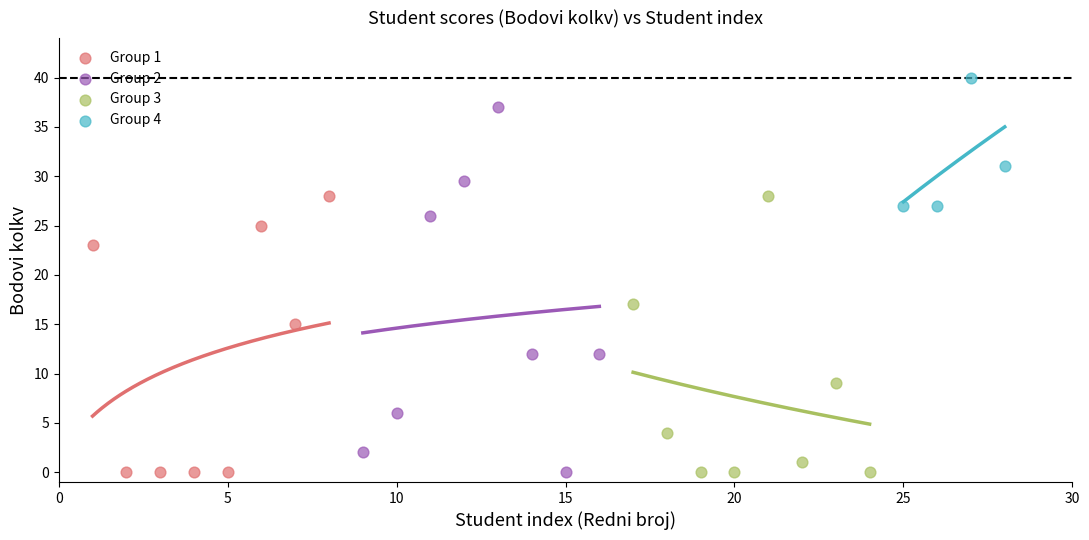

What are all the series names shown in the legend?

Group 1, Group 2, Group 3, Group 4